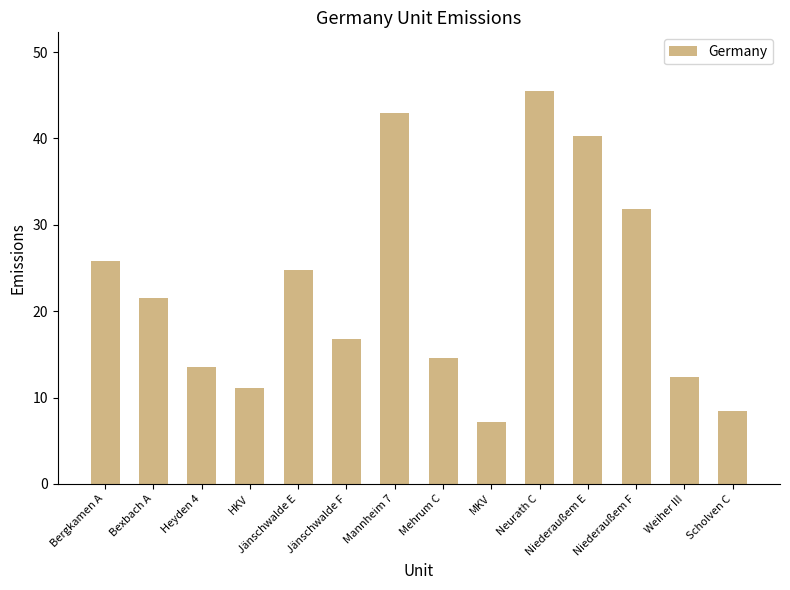

Read the value at Scholven C.

8.4